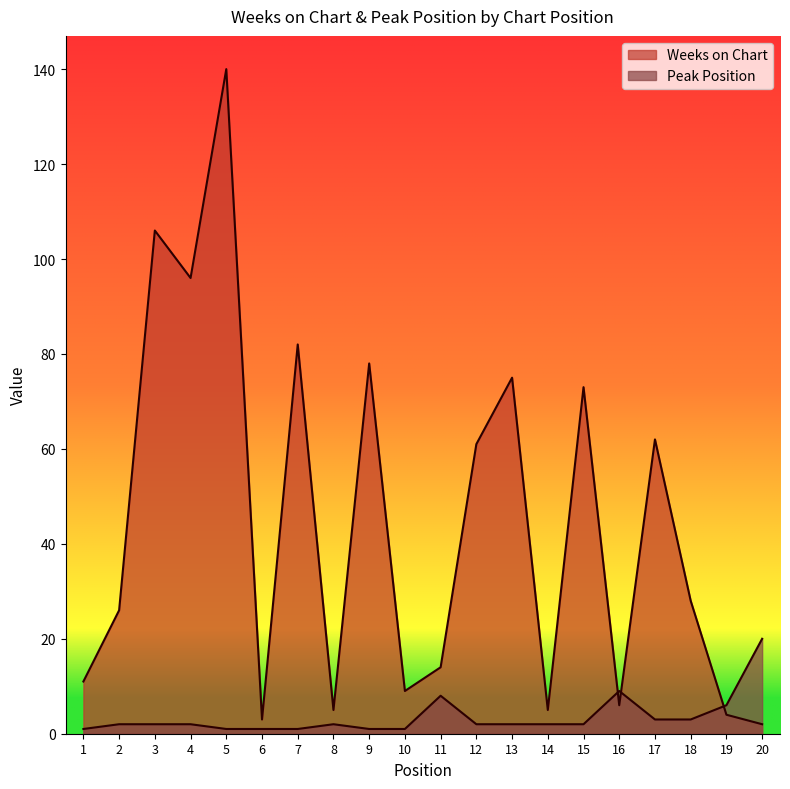

What is the sum of all Weeks on Chart values?

886